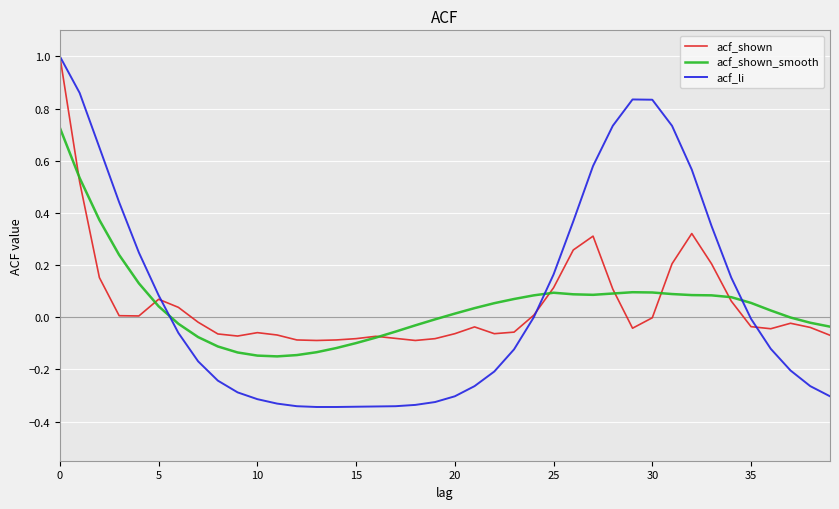

Which series has the widest spread of values?

acf_li